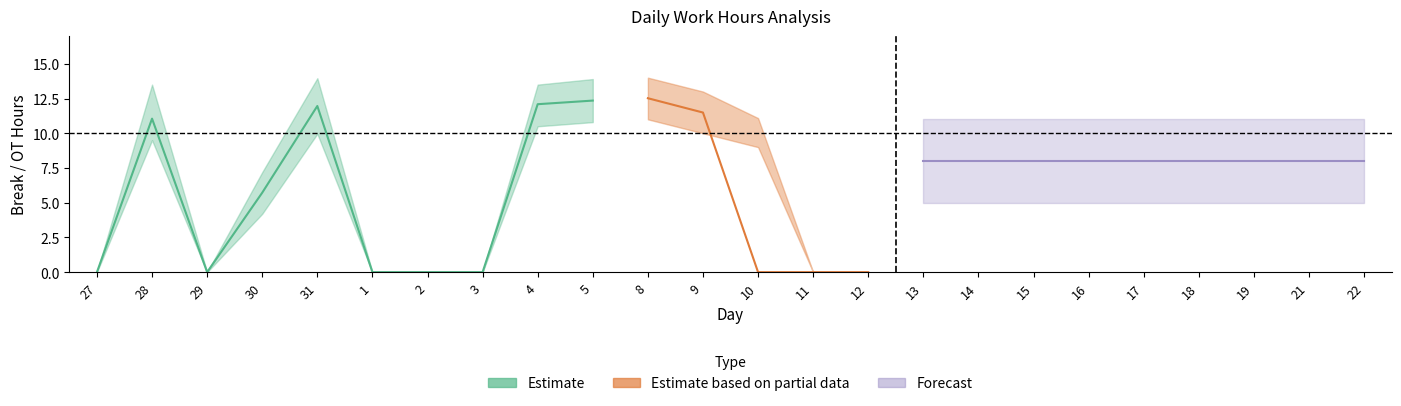

How many times do Break Total and OT Lower cross each other?

1